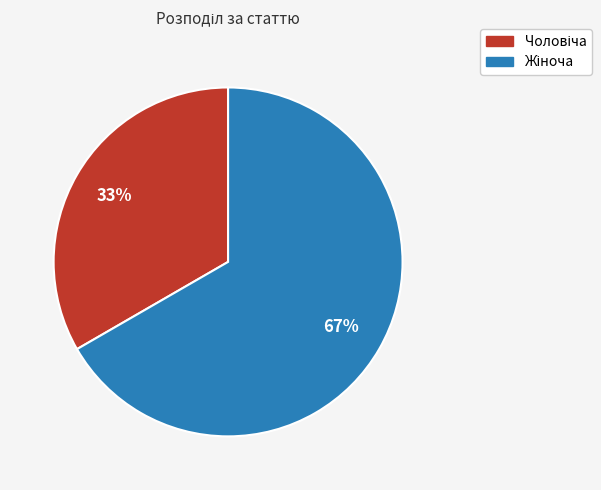

How many slices are in this pie chart?

2